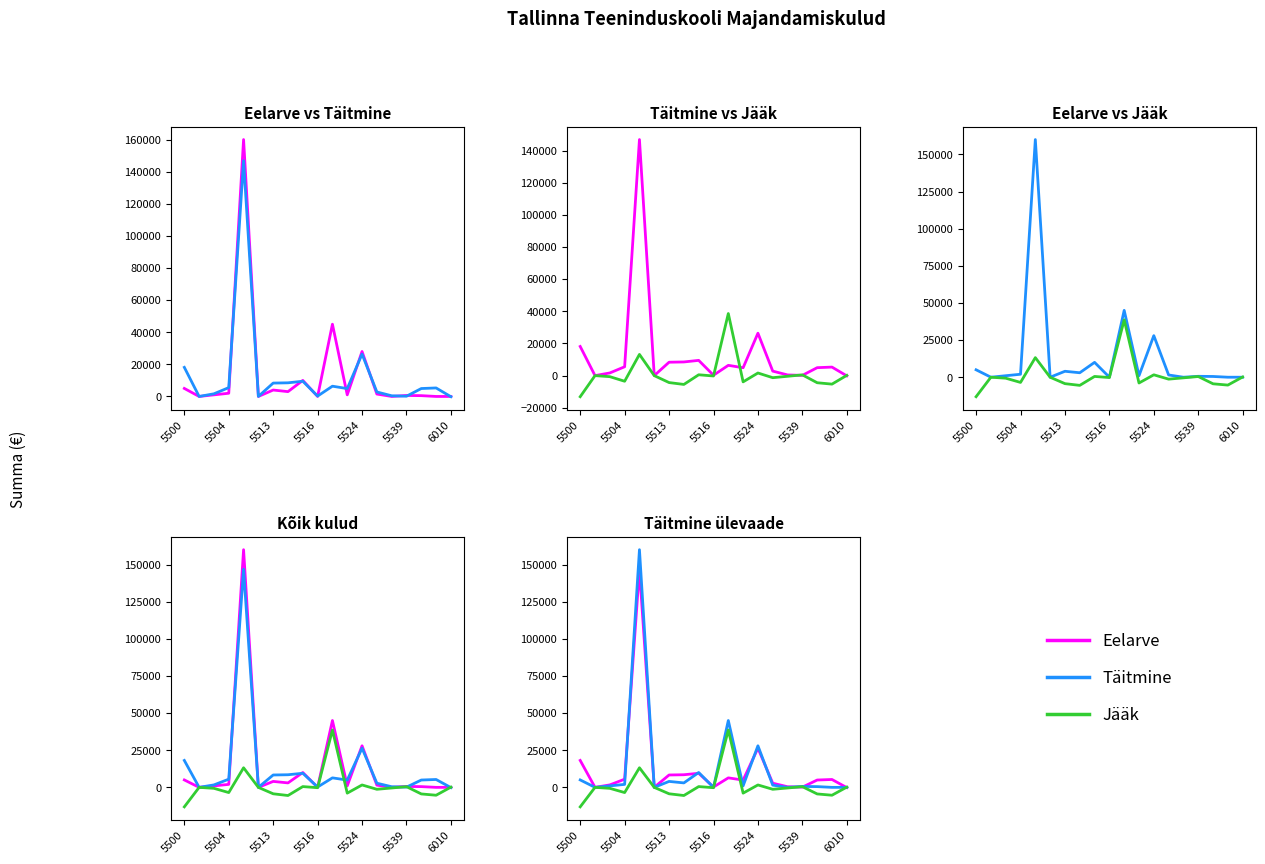

How many data points does each series have?

19